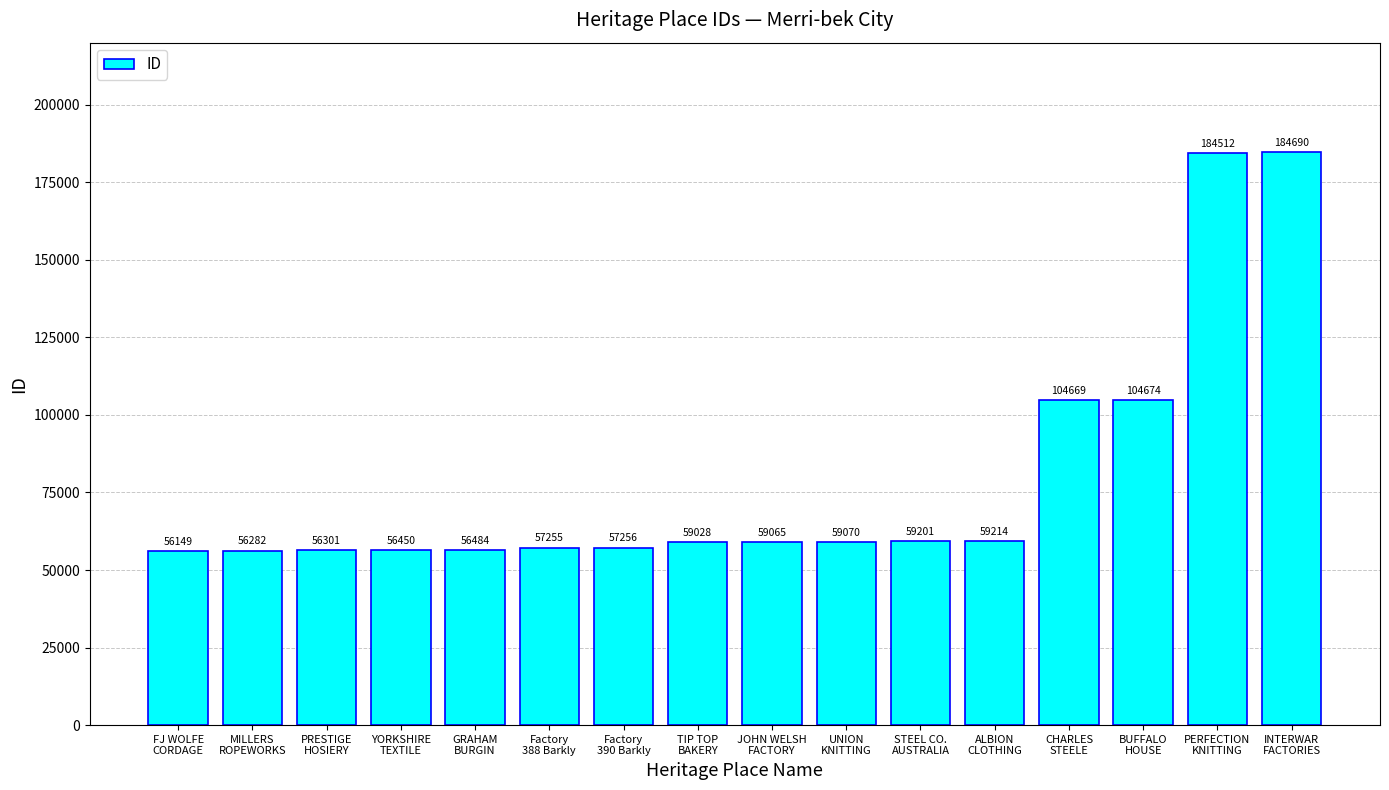

What value does the data have at MILLERS
ROPEWORKS, to the nearest 100?

56300